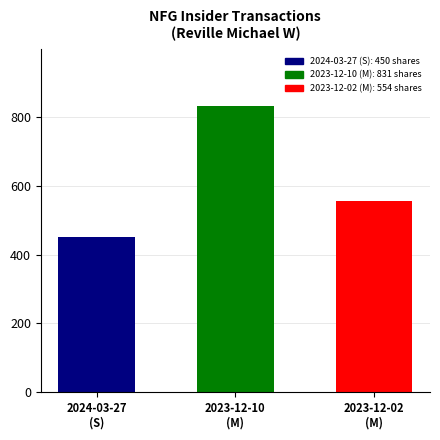

The value at 2023-12-10
(M) is 831. True or false?

True